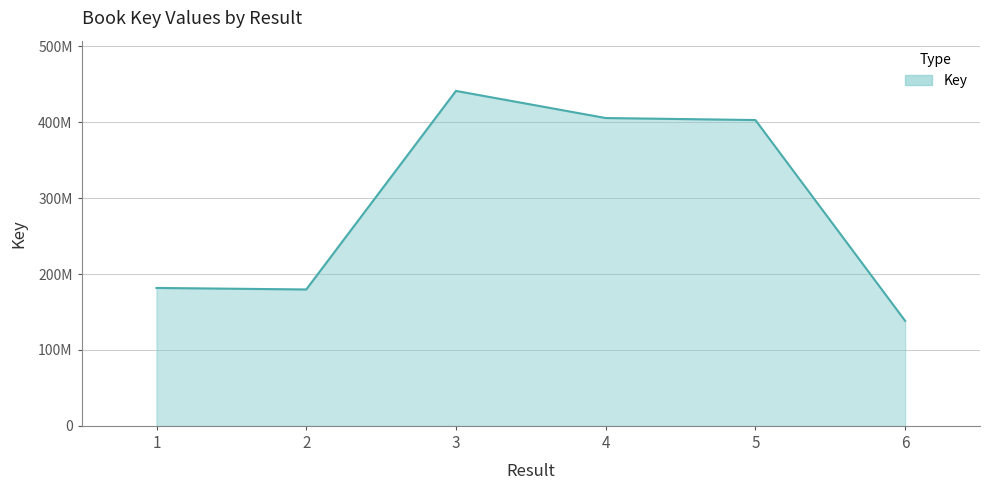

What is the sum of all values?

1748909620